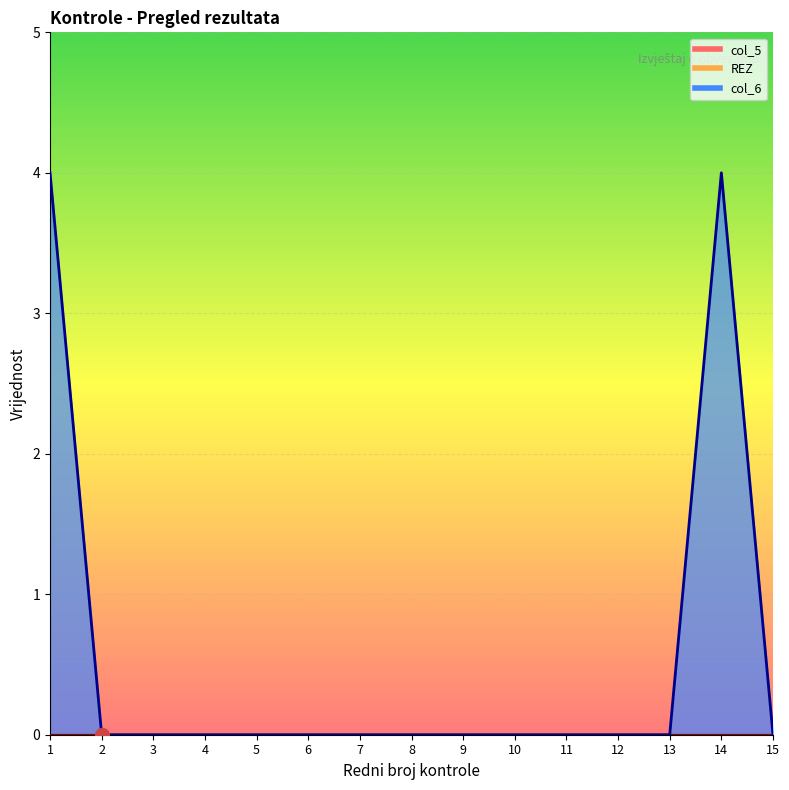

What are all the series names shown in the legend?

col_5, REZ, col_6